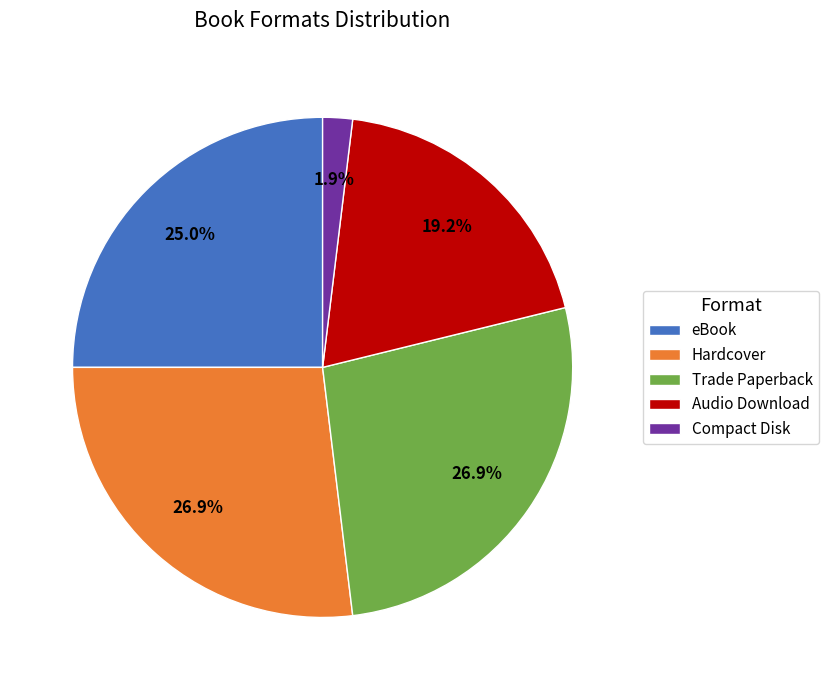

How many slices are in this pie chart?

5